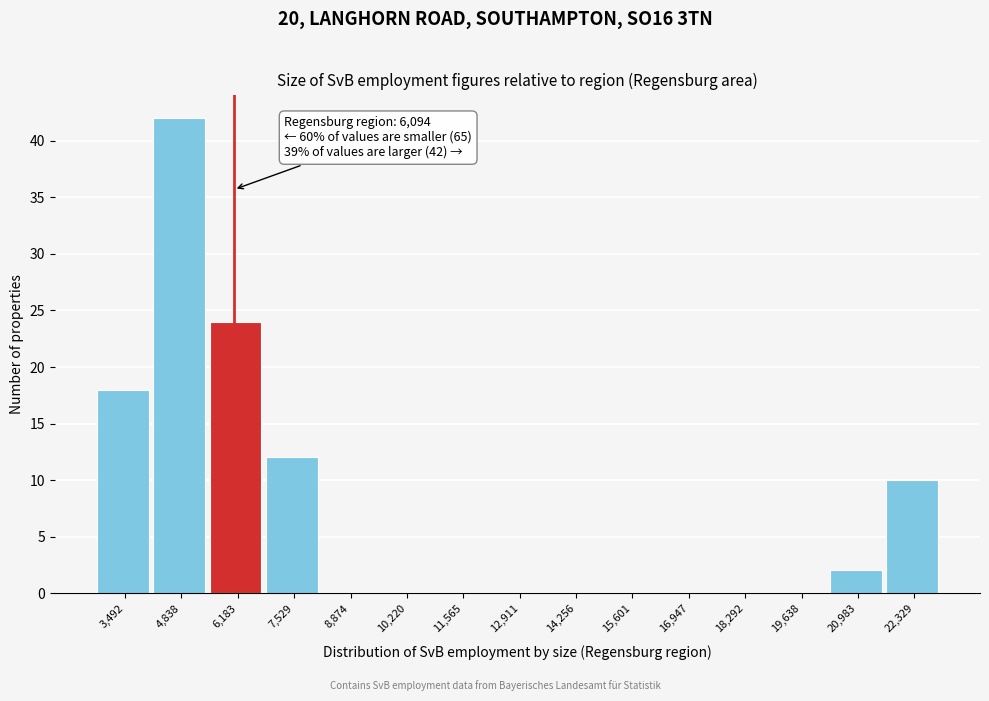

Which range on the x-axis has the tallest bar?

4200 to 5600